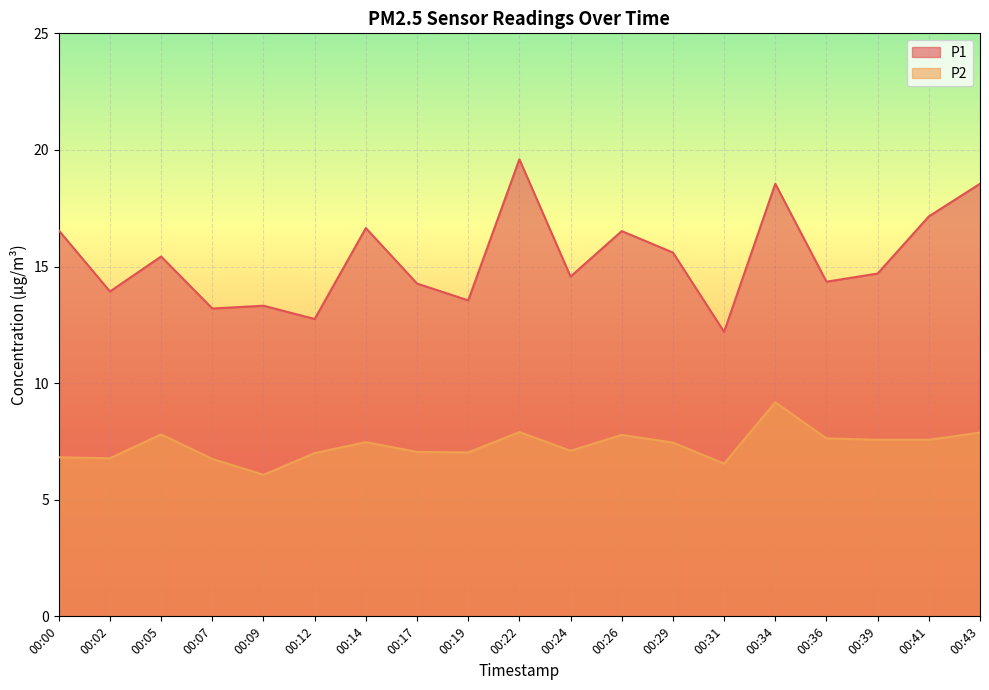

What is the difference between the highest and lowest values at 00:24?

7.5